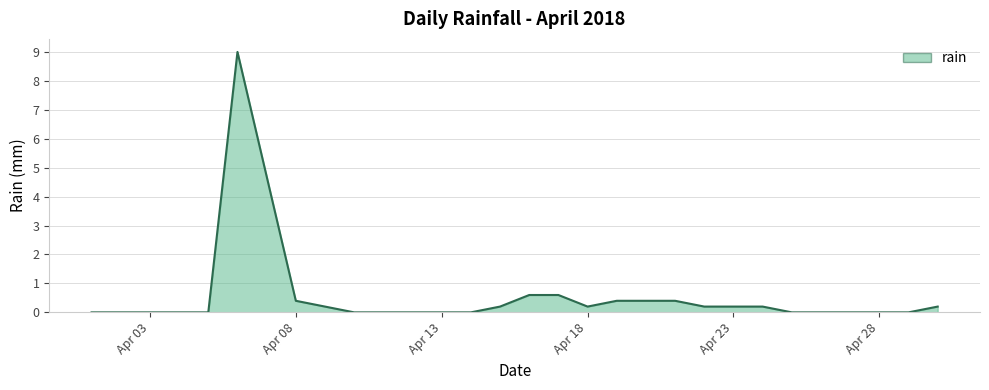

What is the maximum value shown in the chart?

9.0